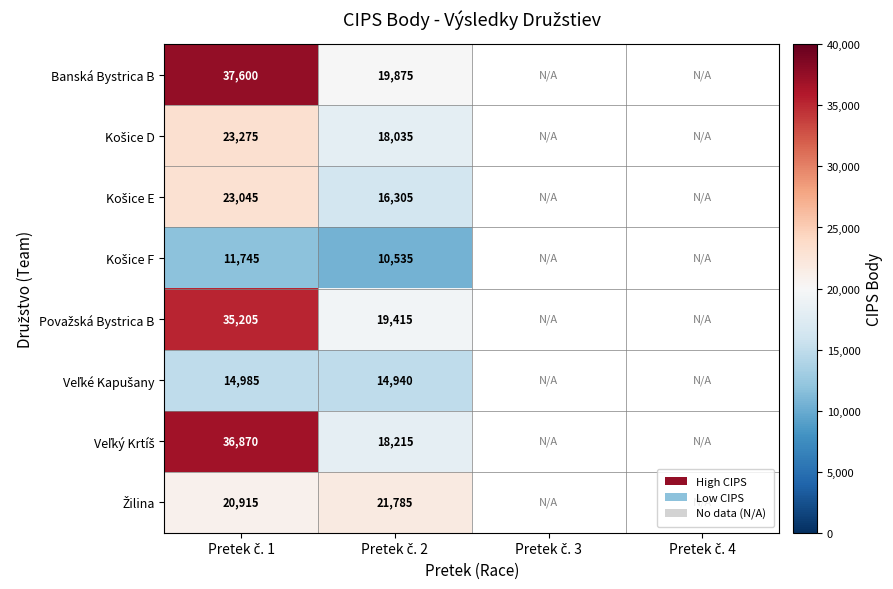

At which label does Žilina reach its peak?

Pretek č. 2